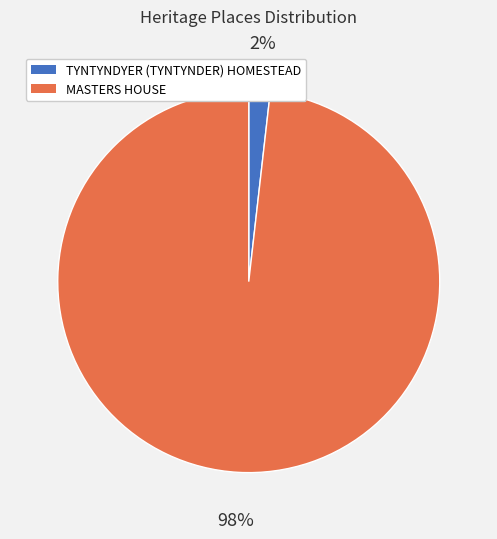

How many slices are in this pie chart?

2